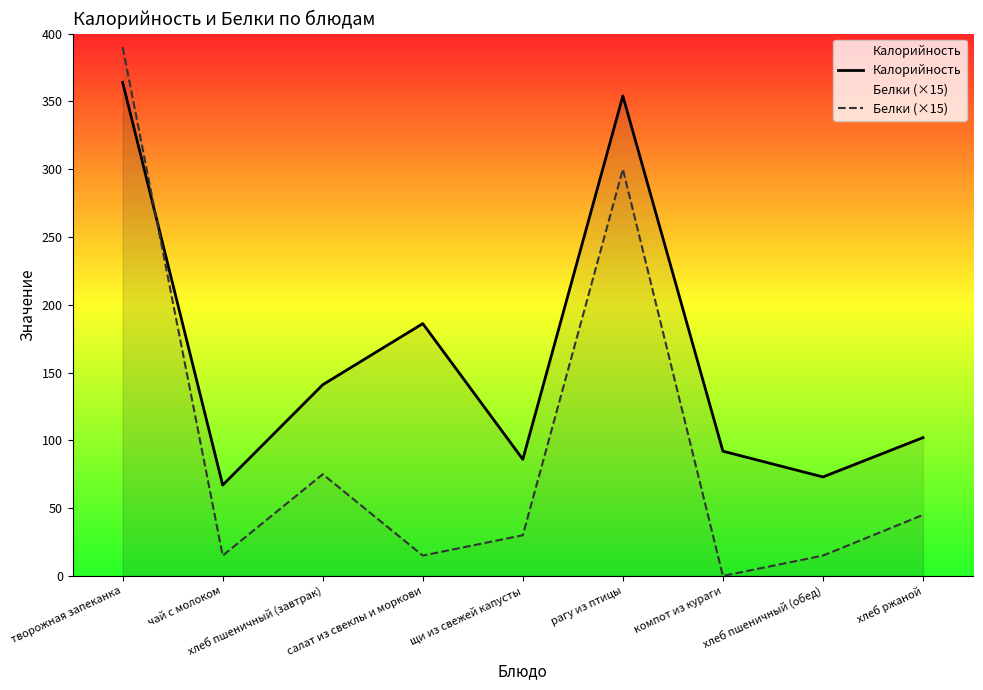

What is the label of the 2nd point from the left?

чай с молоком